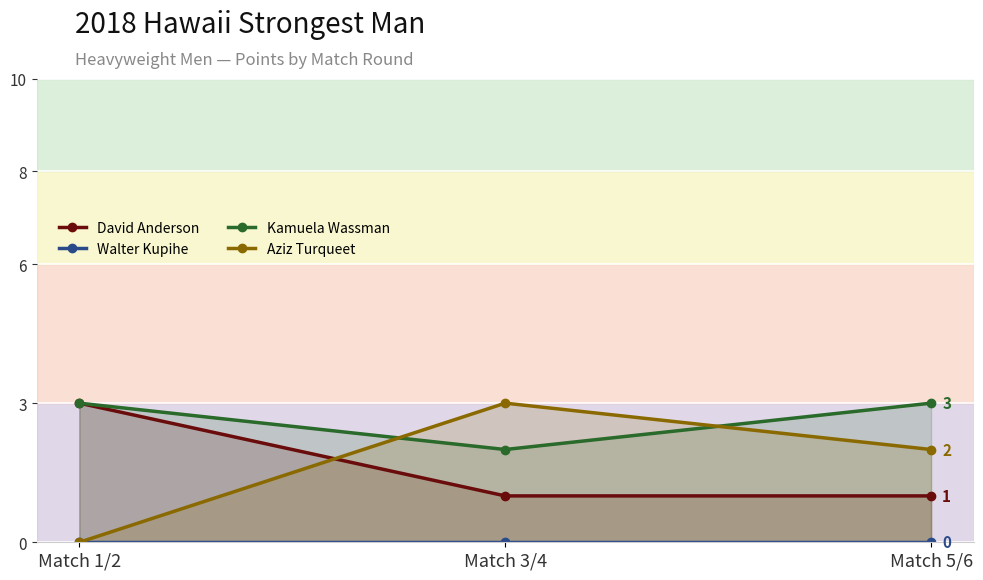

The value of Walter Kupihe at Match 5/6 is 0. True or false?

True